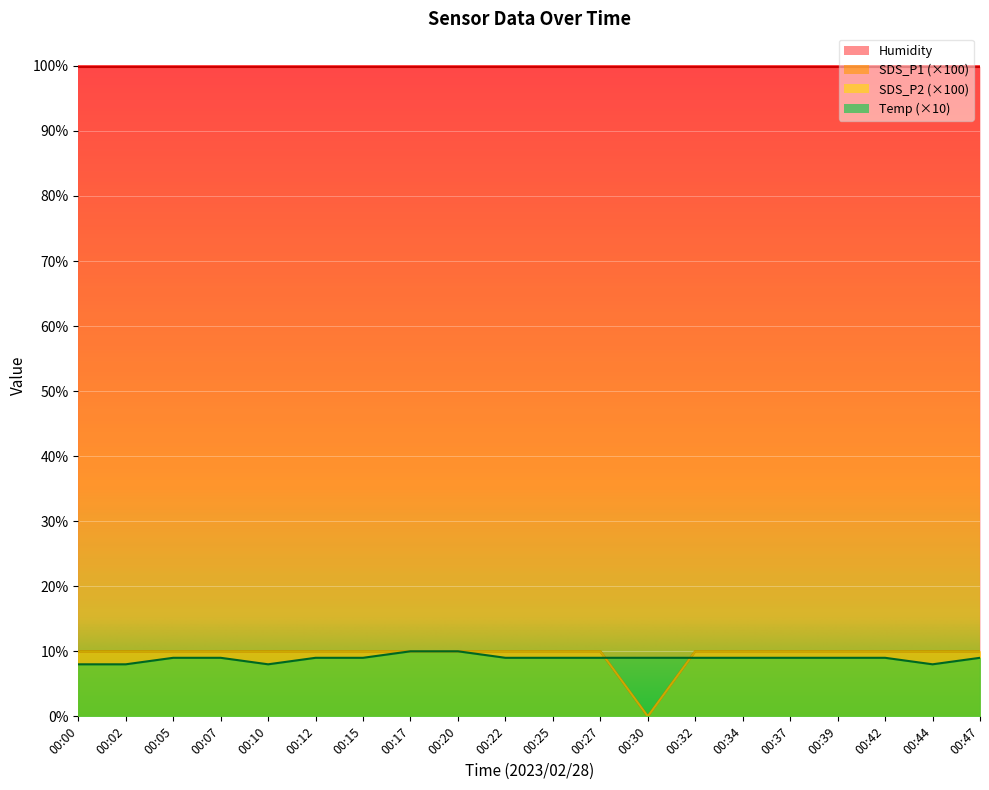

Which has a higher value, 00:44 or 00:47?

00:44